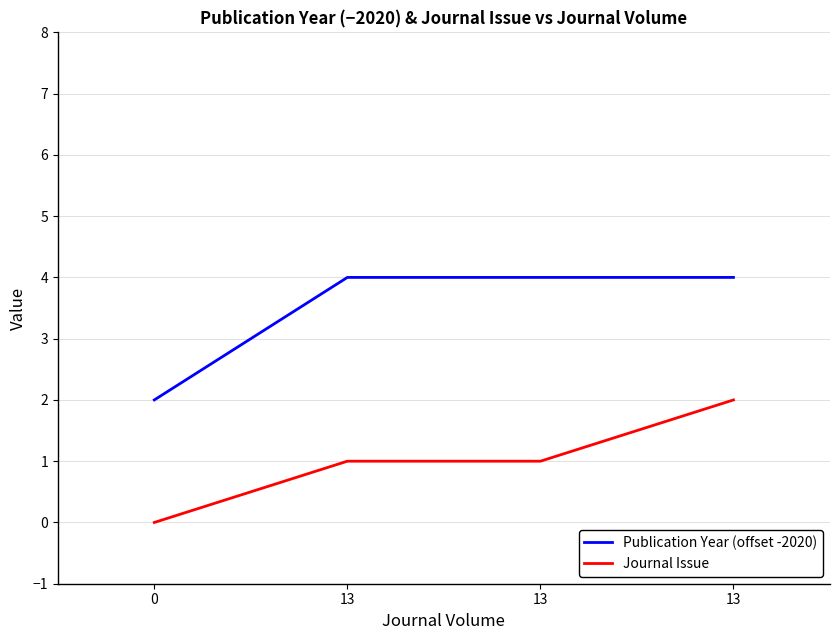

What are all the series names shown in the legend?

Publication Year (offset -2020), Journal Issue